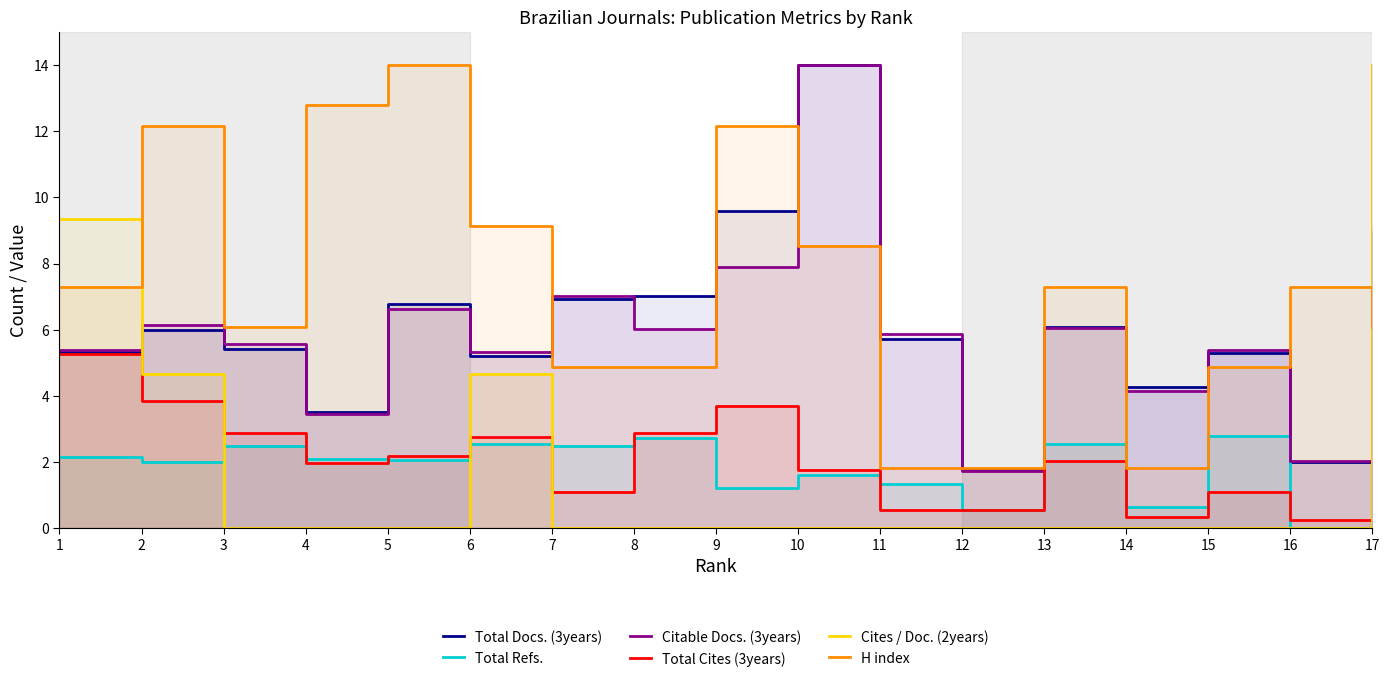

Is the value of Cites / Doc. (2years) at 14 greater than the value of Total Docs. (3years) at 1?

No